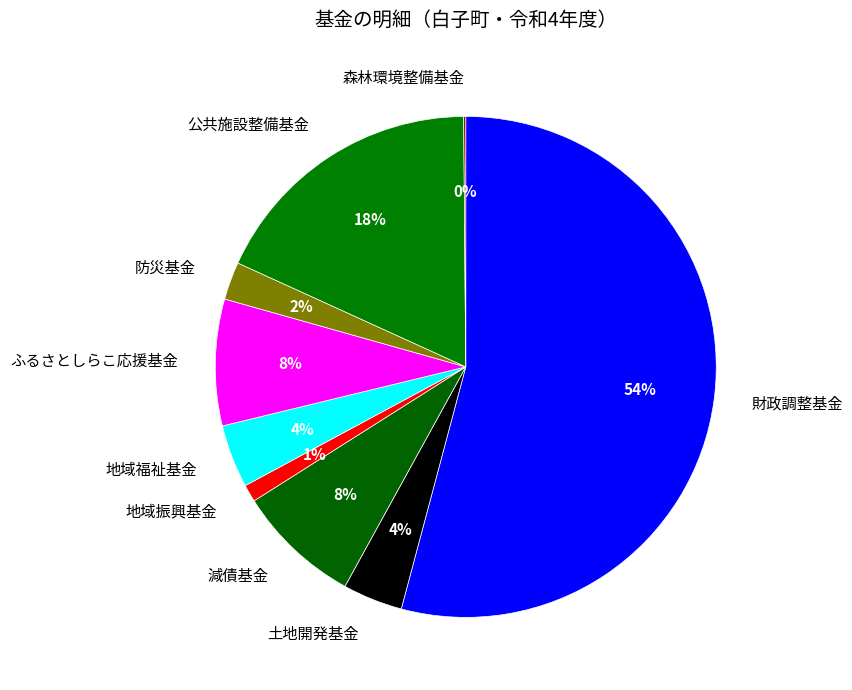

To the nearest percent, what portion does 地域福祉基金 represent?

4%